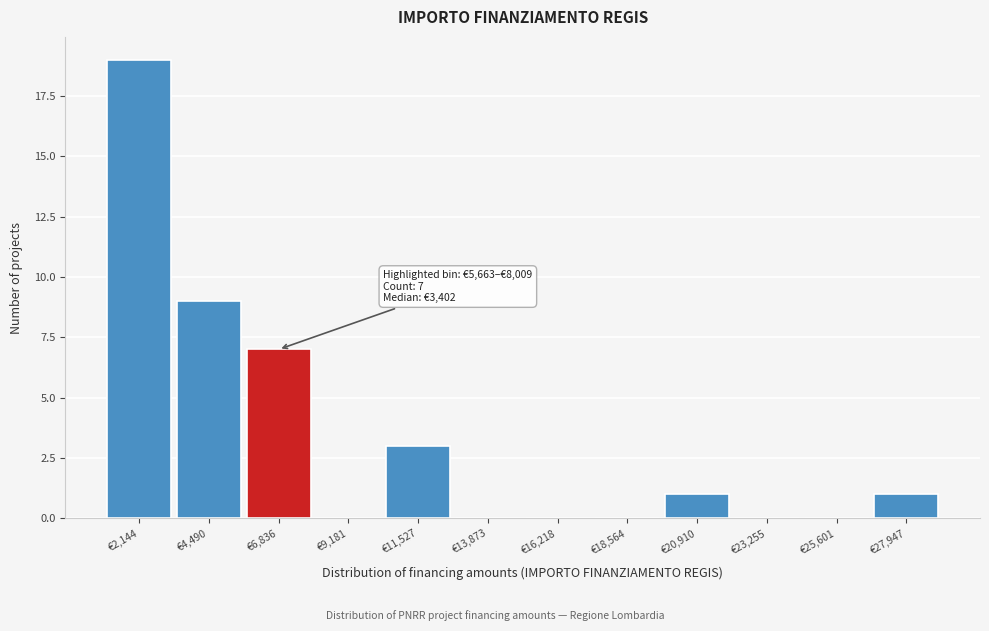

Which range on the x-axis has the tallest bar?

1000 to 3500